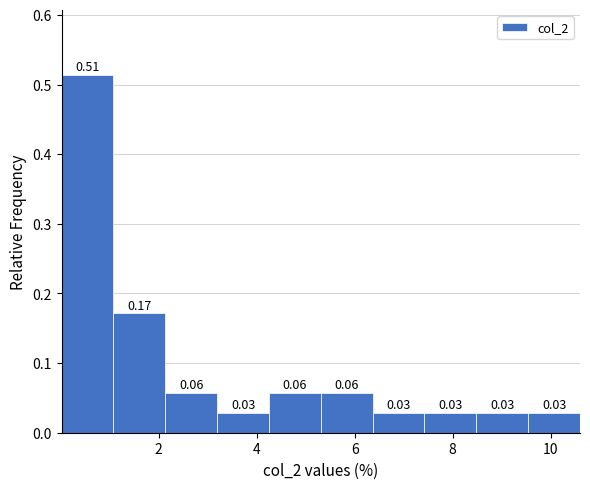

Which range on the x-axis has the tallest bar?

0.0 to 1.0